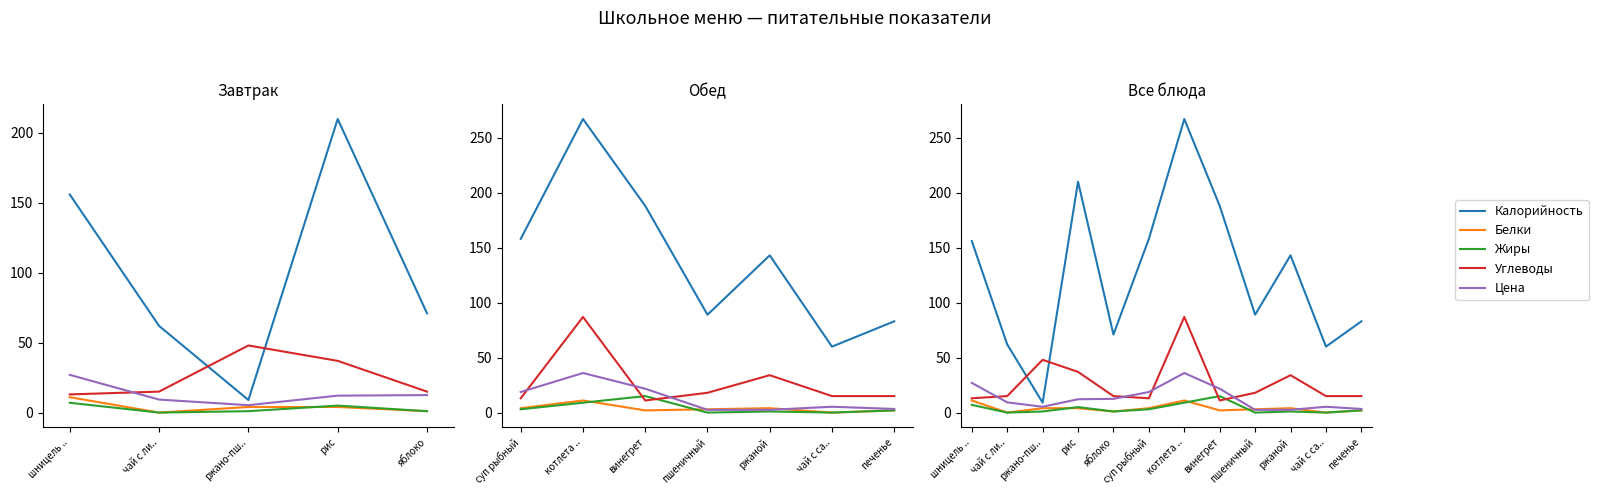

At which label does Белки reach its minimum?

чай с ли..